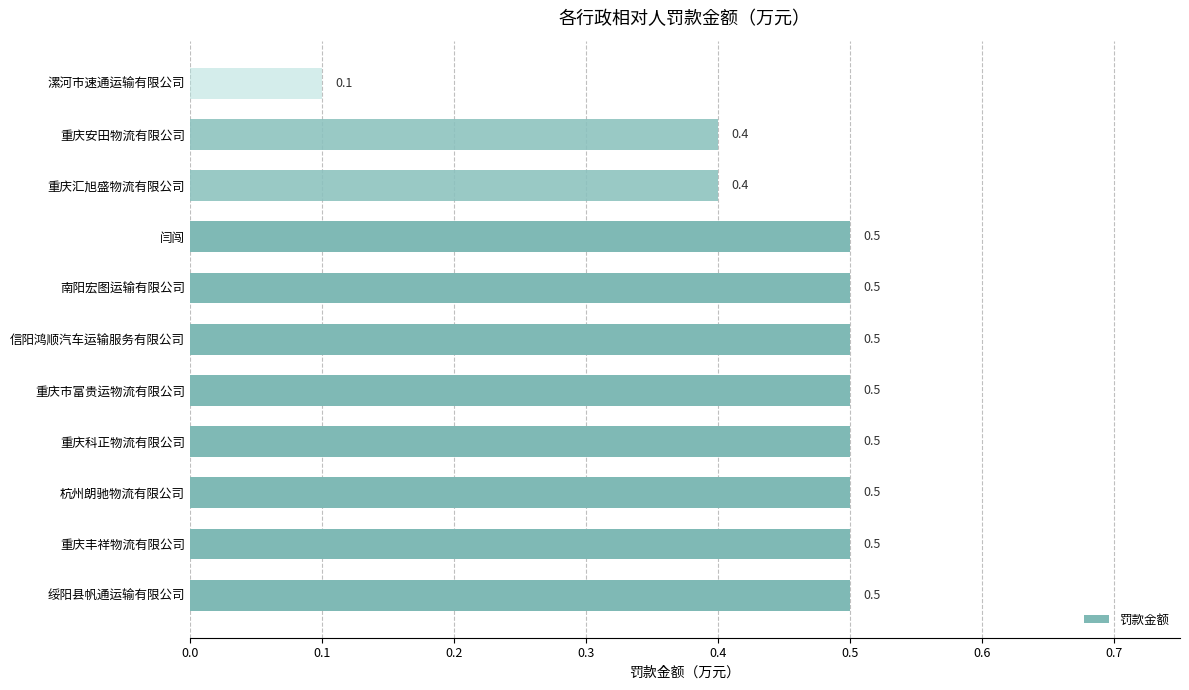

What is the difference between the maximum and minimum values?

0.4